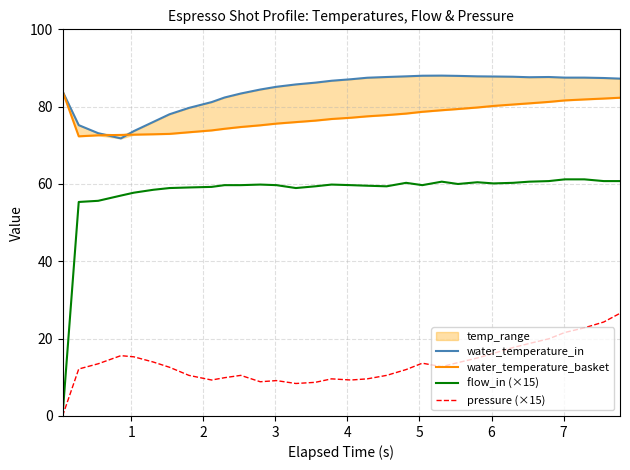

How many lines are shown in the chart?

4